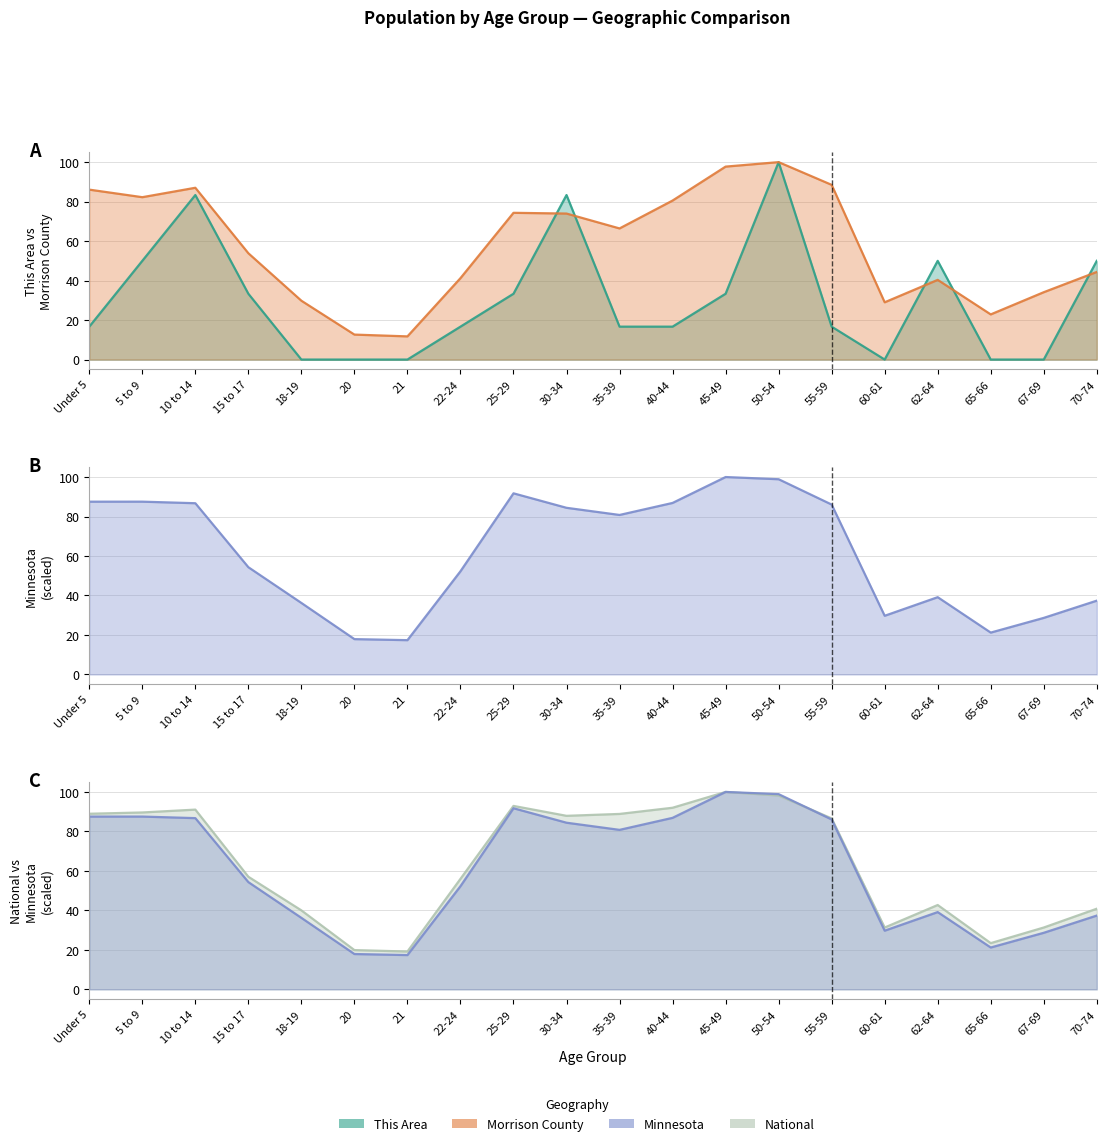

At 30-34, list the series in order from largest to smallest.

National, Minnesota, This Area, Morrison County